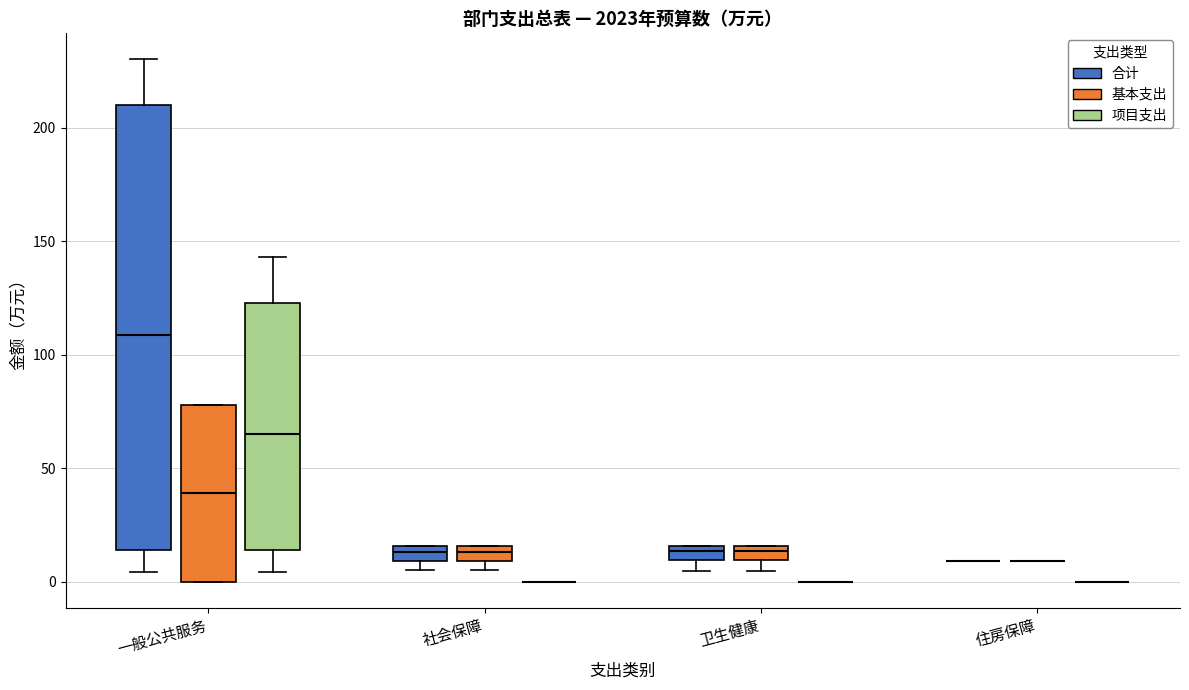

Where is the lower edge of the box for 卫生健康 (合计) on the y-axis? The values are not printed on the chart, so give them approximately, as read against the axis.

10